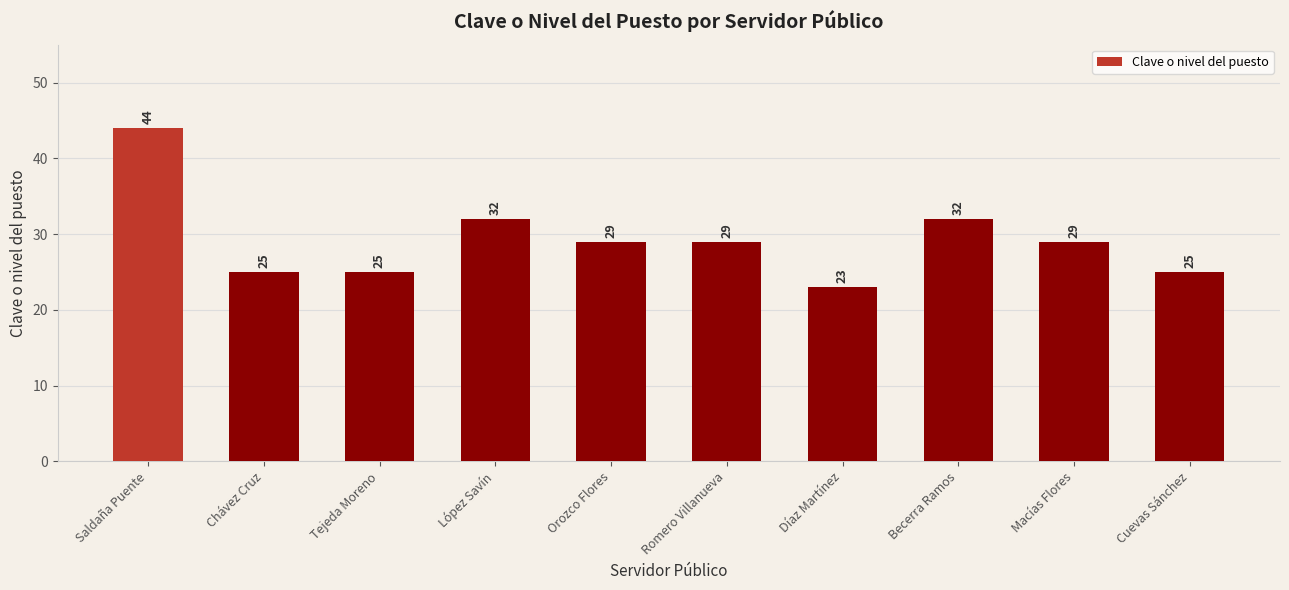

What position from the left is Cuevas Sánchez?

10